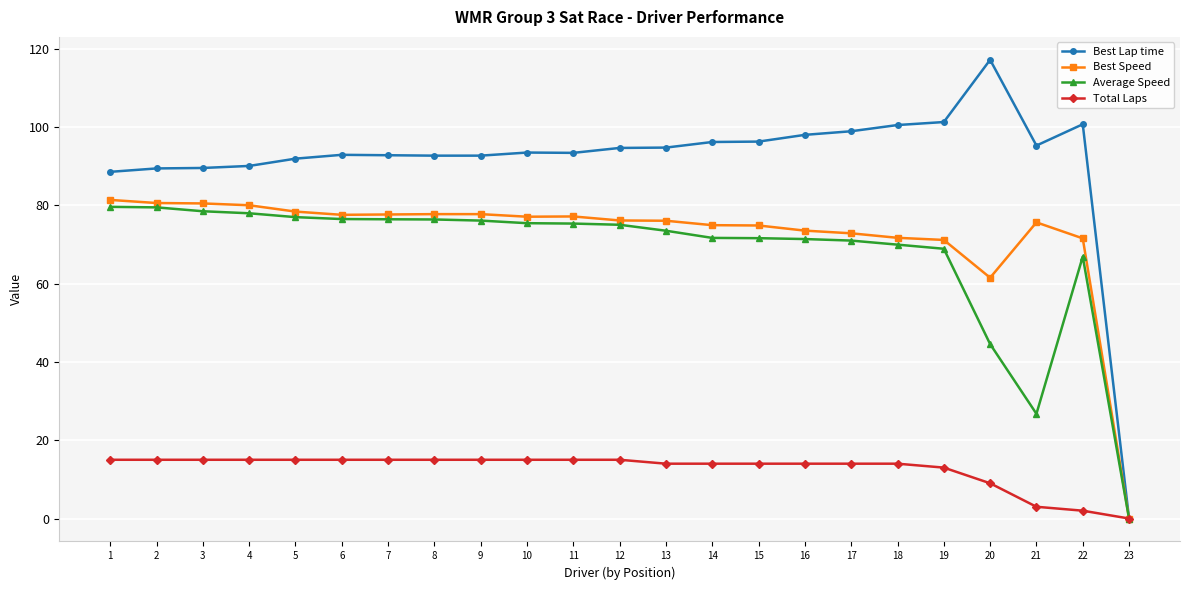

The value of Total Laps at 23 is -10.2. True or false?

False